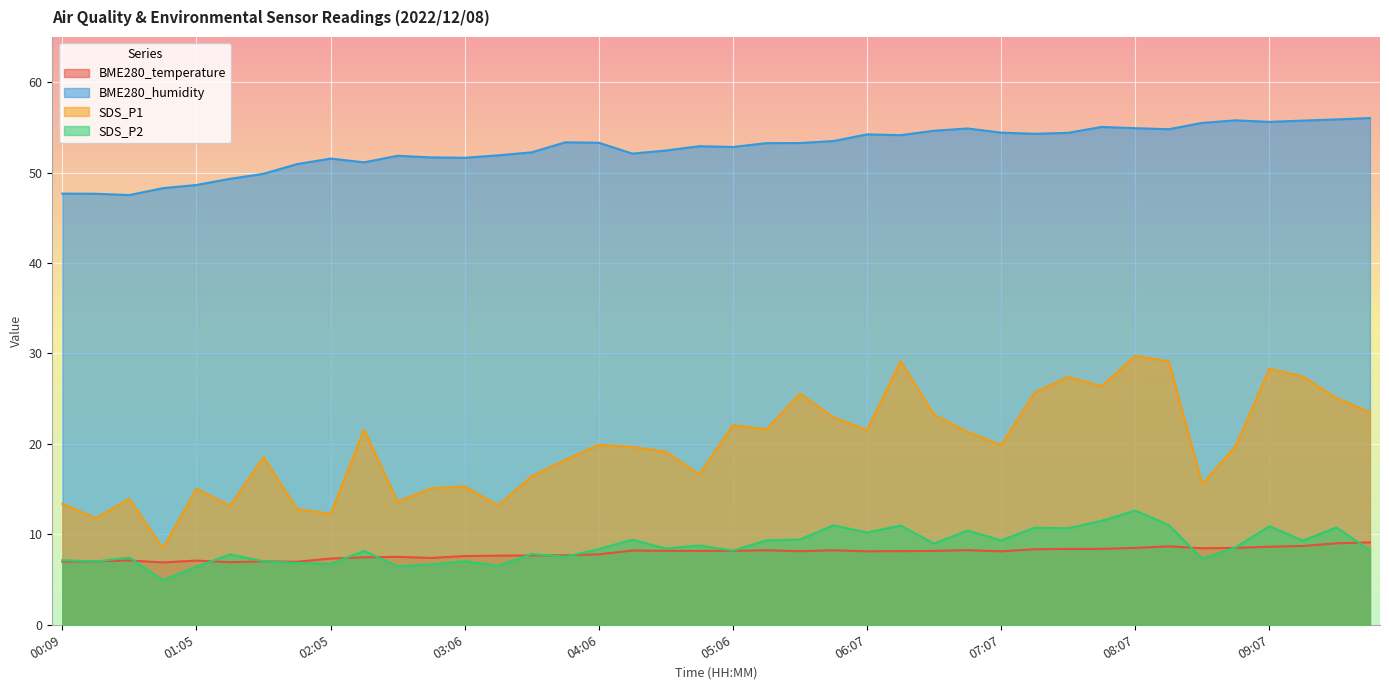

How many lines are shown in the chart?

4